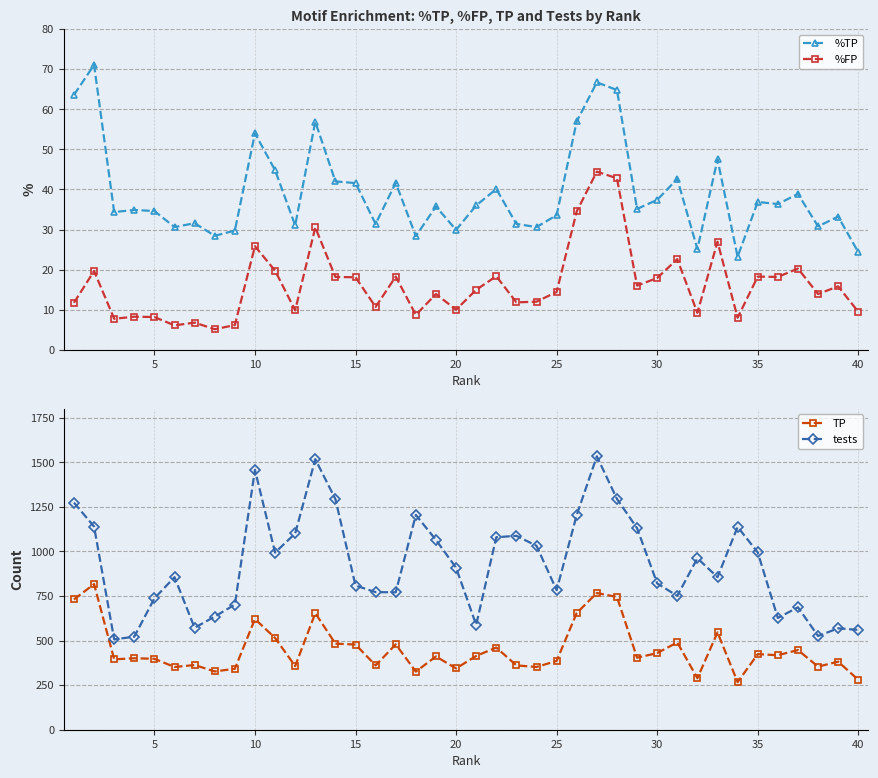

True or false: %TP and %FP cross at least once.

False